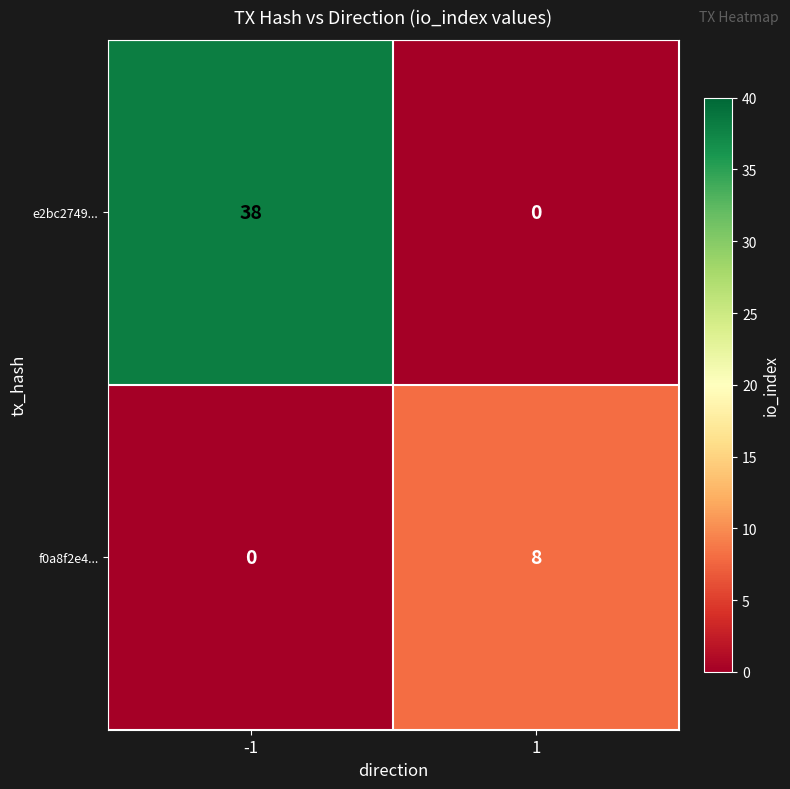

What is the difference between the e2bc2749... values at 1 and -1?

38